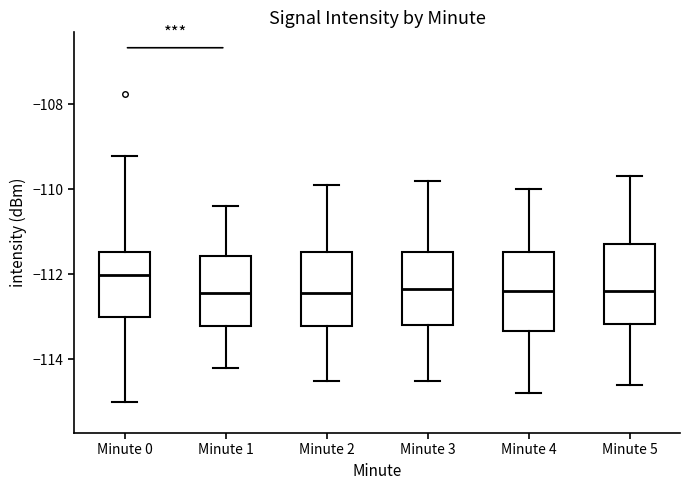

Where does the upper whisker of the box for Minute 2 end on the y-axis? The values are not printed on the chart, so give them approximately, as read against the axis.

-109.8